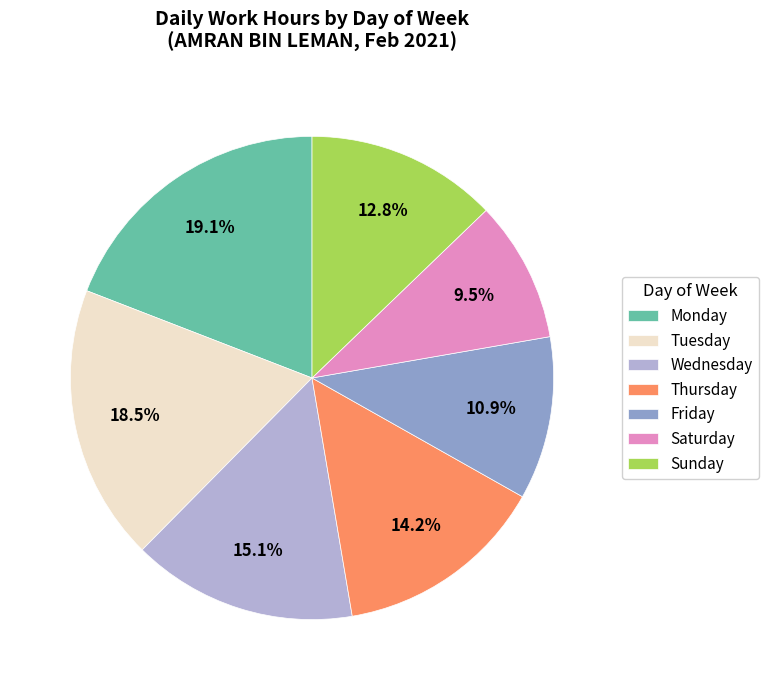

How many slices are in this pie chart?

7